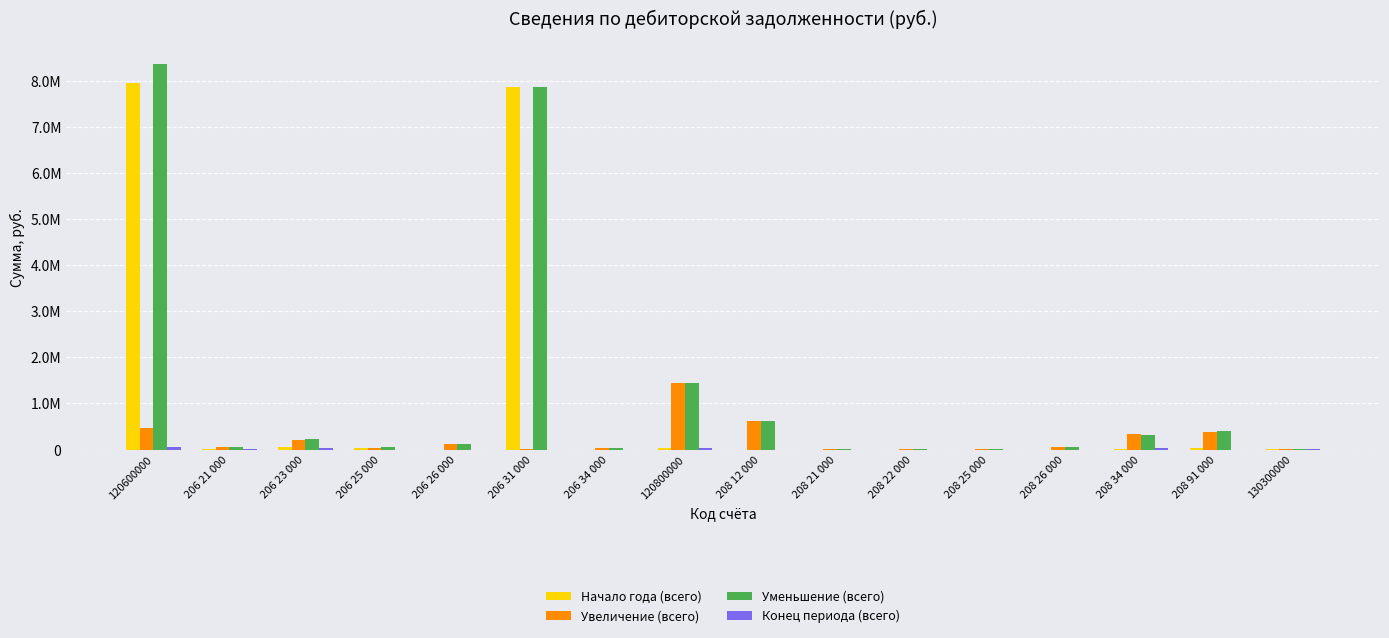

True or false: Увеличение (всего) has a value of 7689.8 at 208 25 000.

False